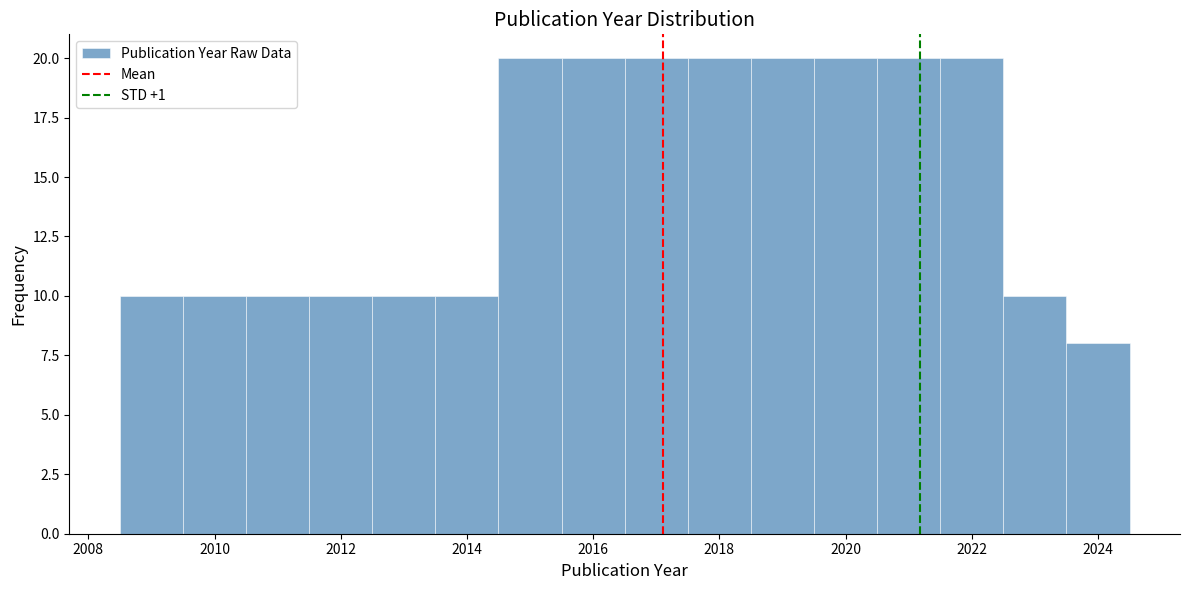

Reading left to right, list every bar in this chart as the range it spans on the x-axis followed by its height. Neither the bar edges nor the heights are printed on the chart, so give them approximately, as read against the axes.

2008.5 to 2009.5: 10
2009.5 to 2010.5: 10
2010.5 to 2011.5: 10
2011.5 to 2012.5: 10
2012.5 to 2013.5: 10
2013.5 to 2014.5: 10
2014.5 to 2015.5: 20
2015.5 to 2016.5: 20
2016.5 to 2017.5: 20
2017.5 to 2018.5: 20
2018.5 to 2019.5: 20
2019.5 to 2020.5: 20
2020.5 to 2021.5: 20
2021.5 to 2022.5: 20
2022.5 to 2023.5: 10
2023.5 to 2024.5: 8